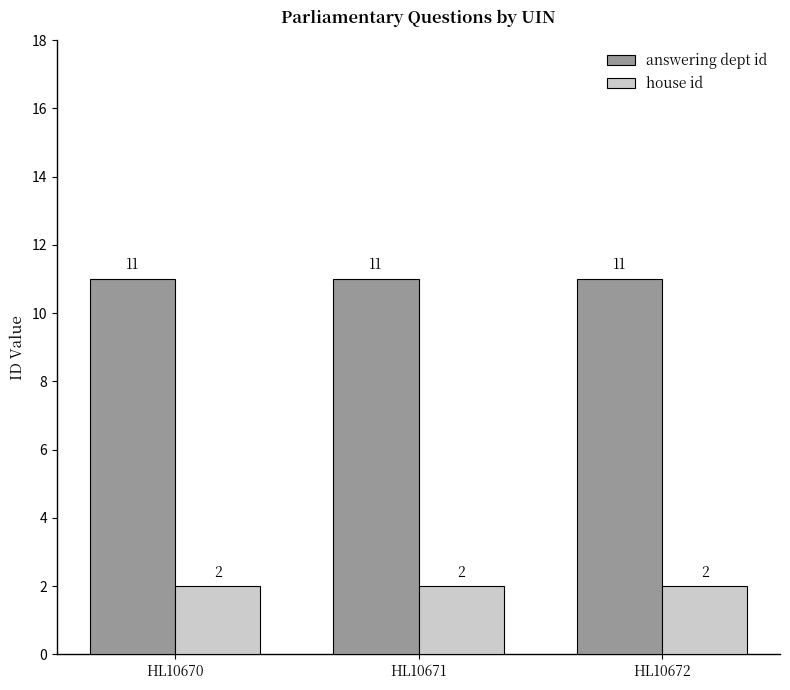

What value does the house id series have at HL10671?

2